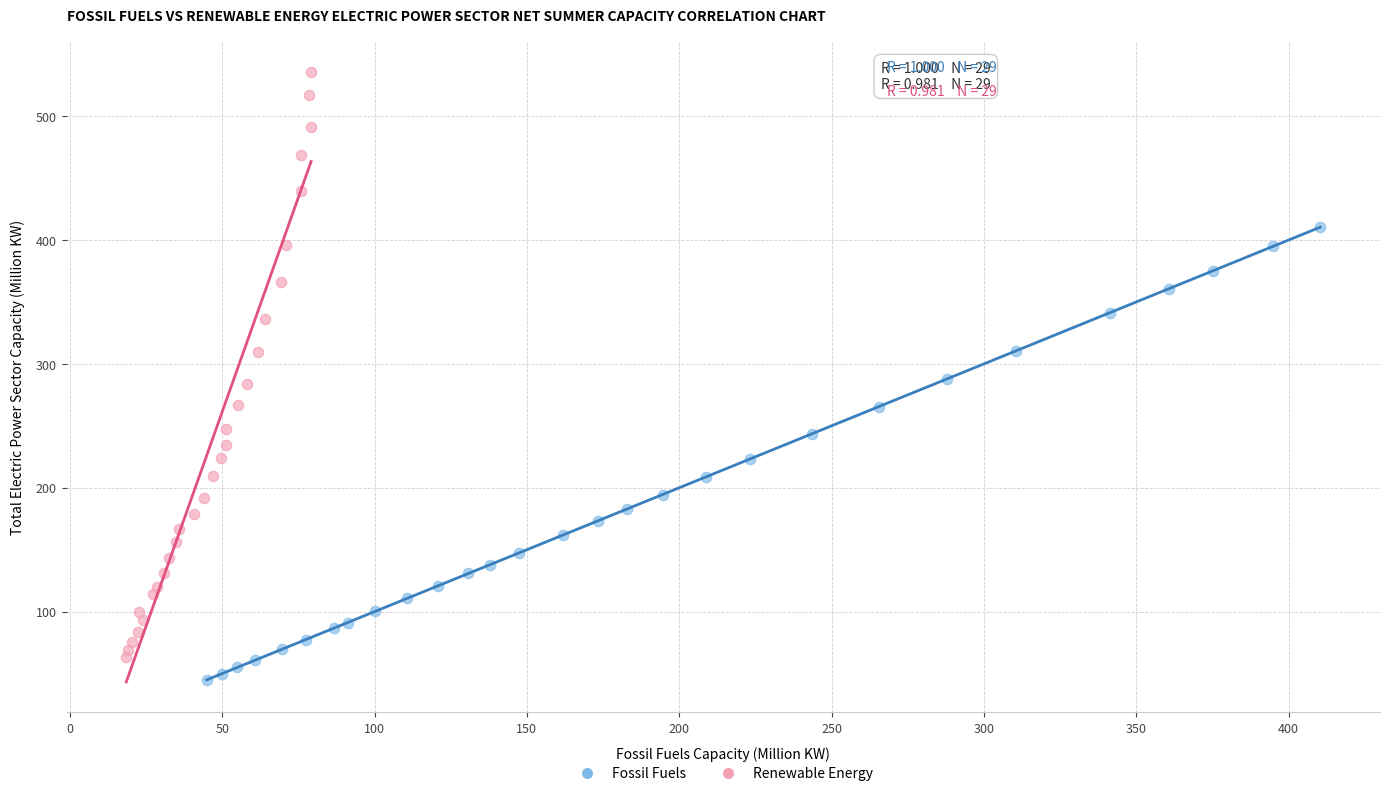

Which series has the largest Y range (max minus min)?

Renewable Energy